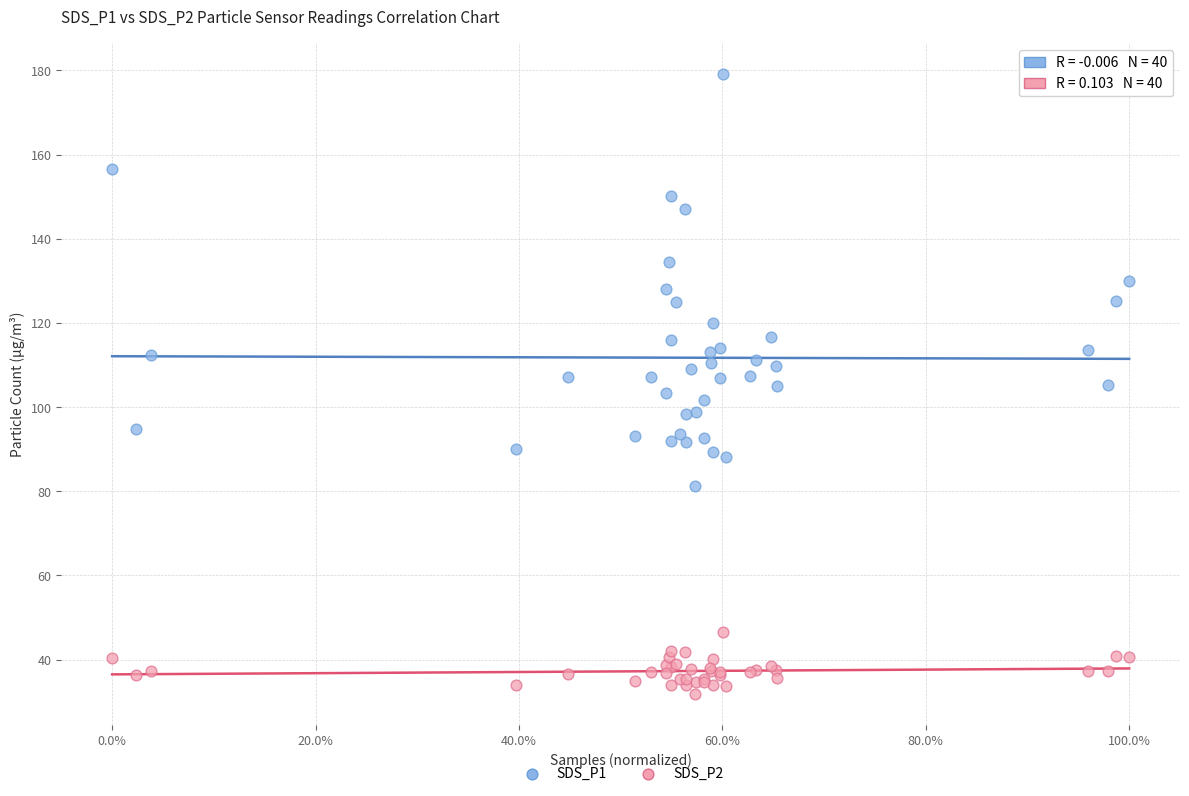

Which series contains the highest Y value?

SDS_P1